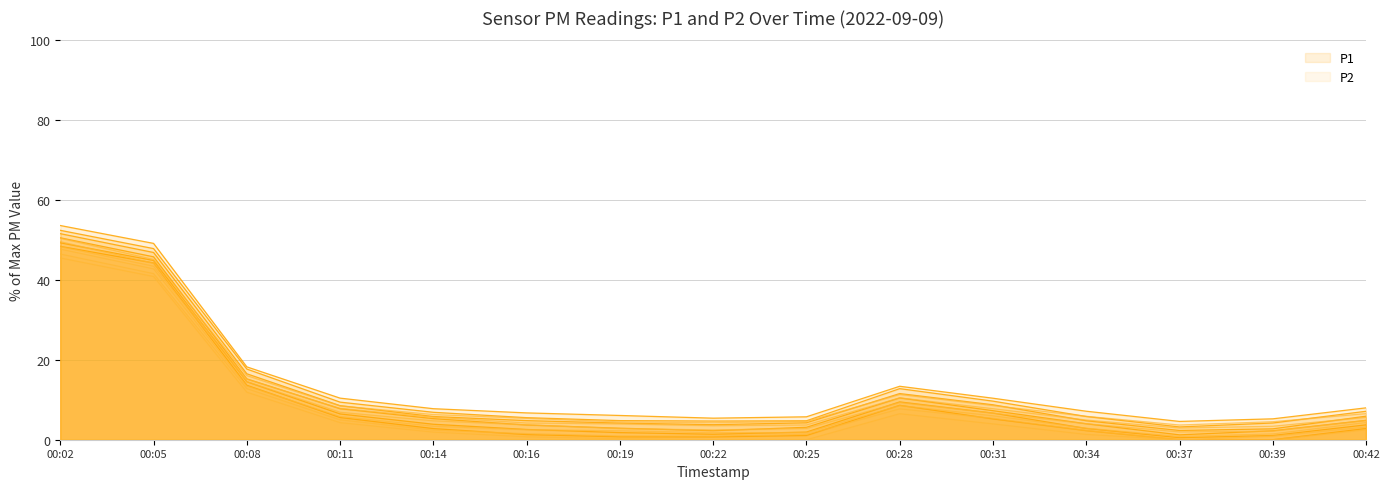

List the labels in order of P1 value, smallest first.

00:37, 00:39, 00:22, 00:19, 00:25, 00:16, 00:34, 00:14, 00:42, 00:31, 00:11, 00:28, 00:08, 00:05, 00:02